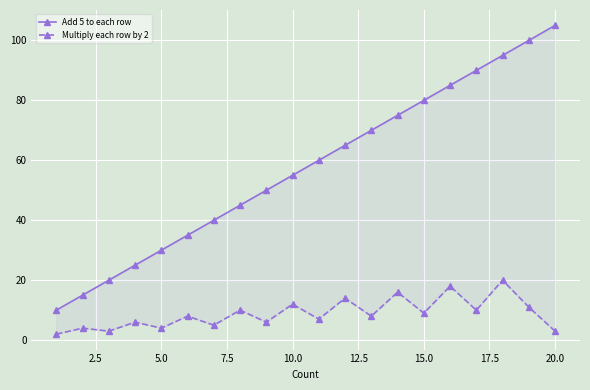

True or false: Add 5 to each row and Multiply each row by 2 cross at least once.

False